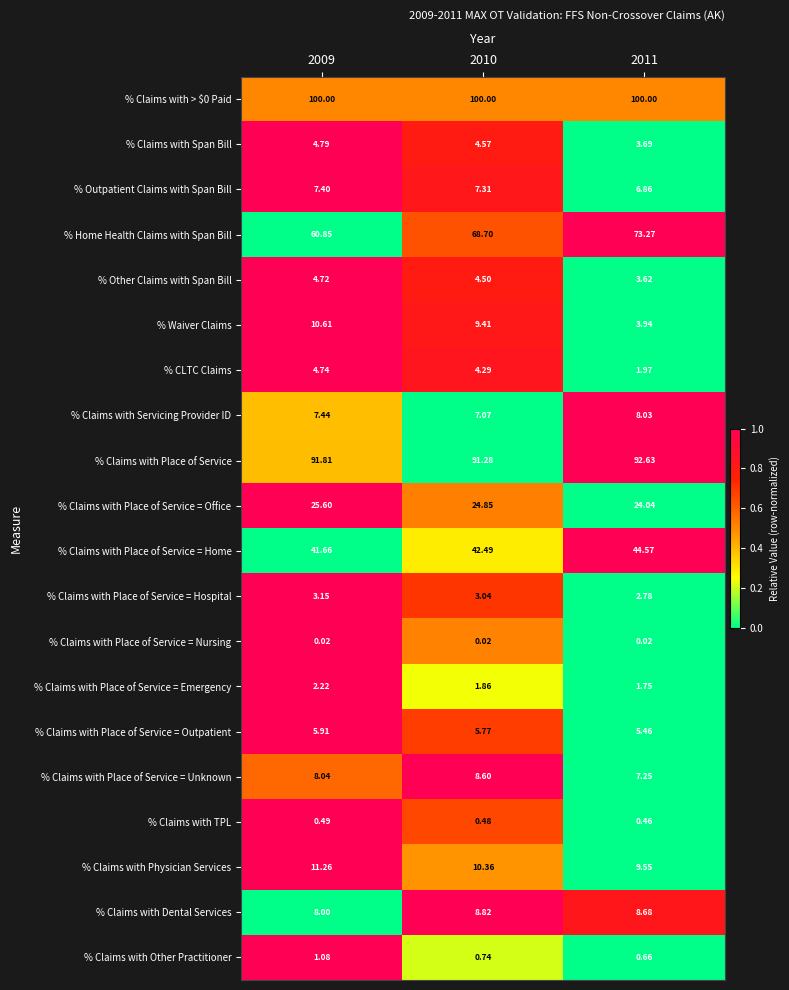

Which series changed the most between 2009 and 2010?

% Home Health Claims with Span Bill